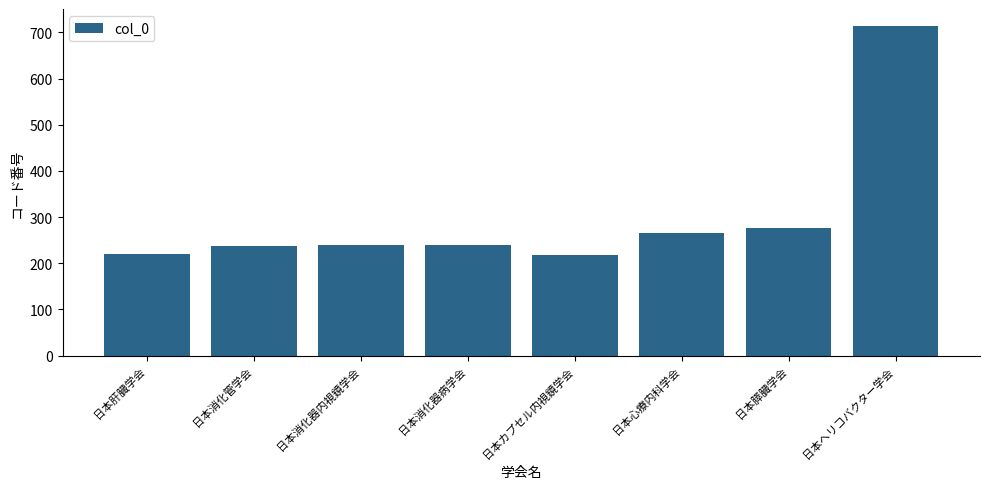

What is the difference between the maximum and minimum values?

498